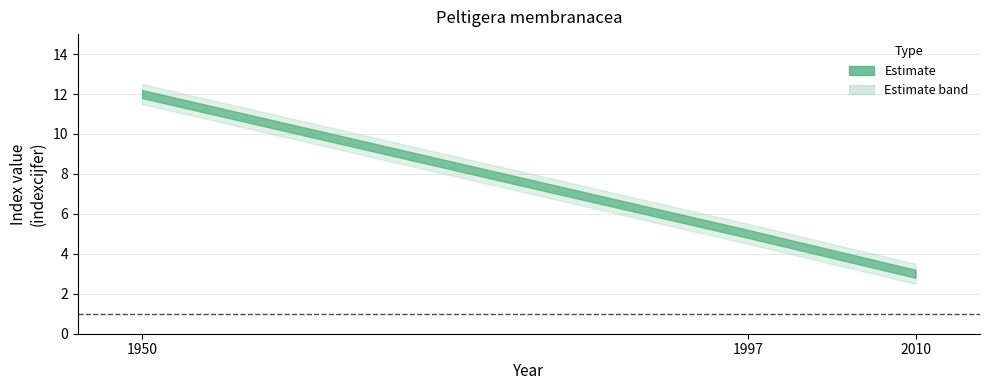

Reading right to left, what are all the values shown in this chart?

indexcijfer: 3	5	12
se: 0	0	0